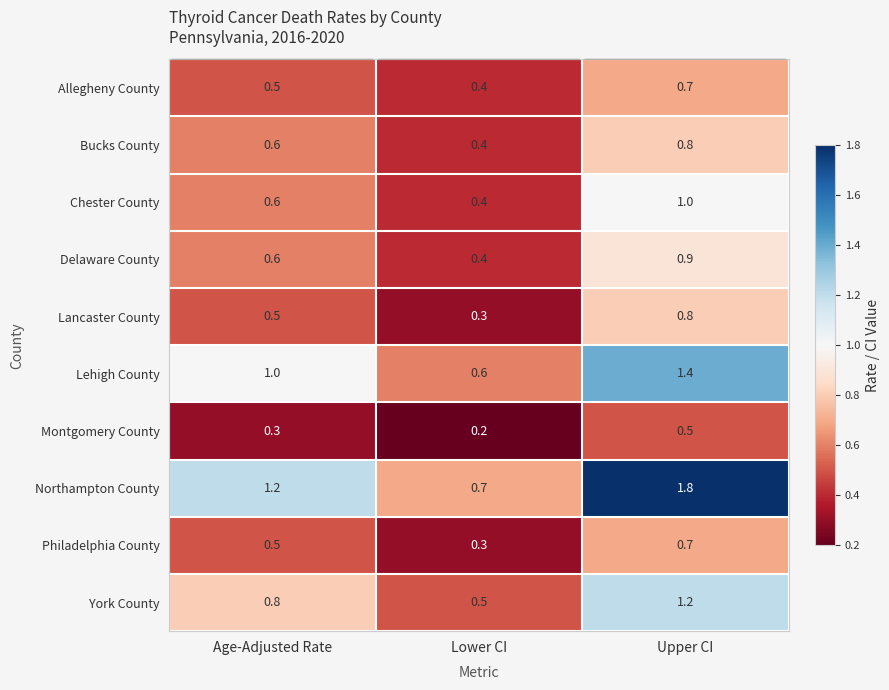

At which category is the sum across all series the highest?

Upper CI